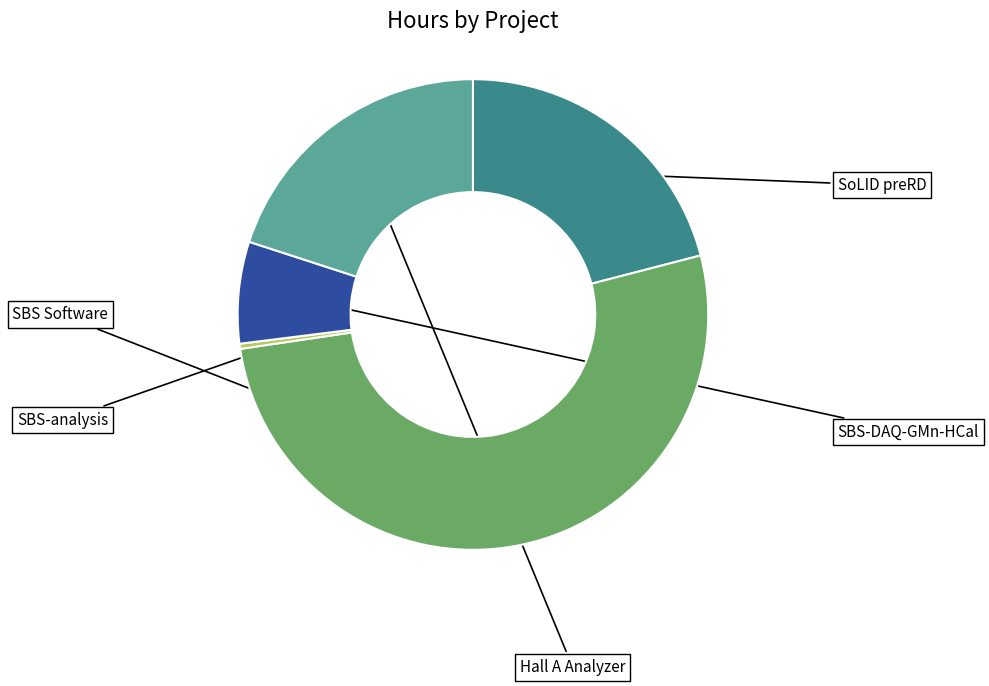

To the nearest percent, what portion does SoLID preRD represent?

21%